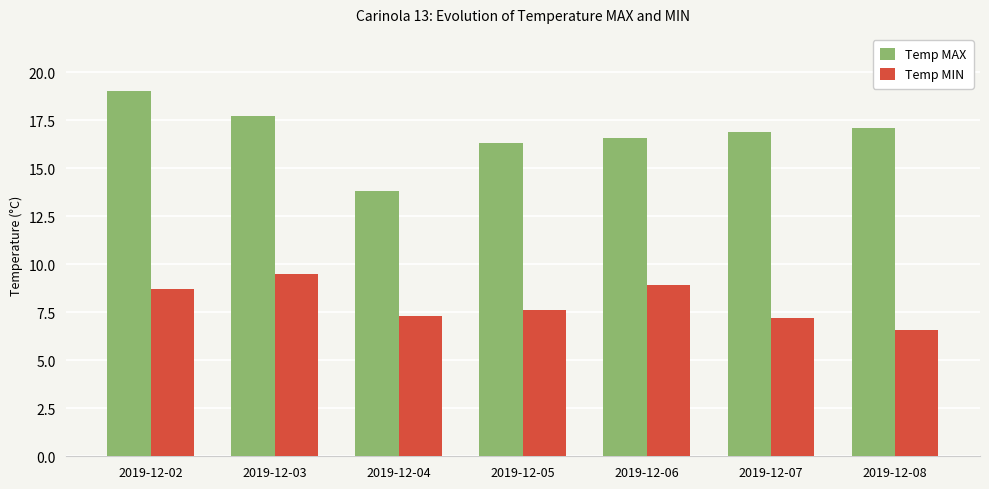

What value does the Temp MAX series have at 2019-12-08?

17.1